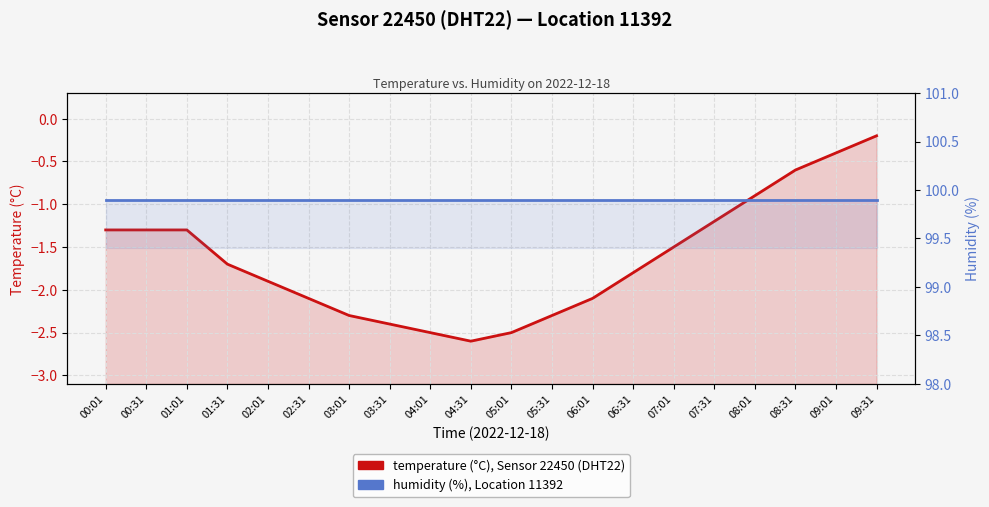

What is the difference between the maximum and minimum values in the temperature (°C) series?

2.4